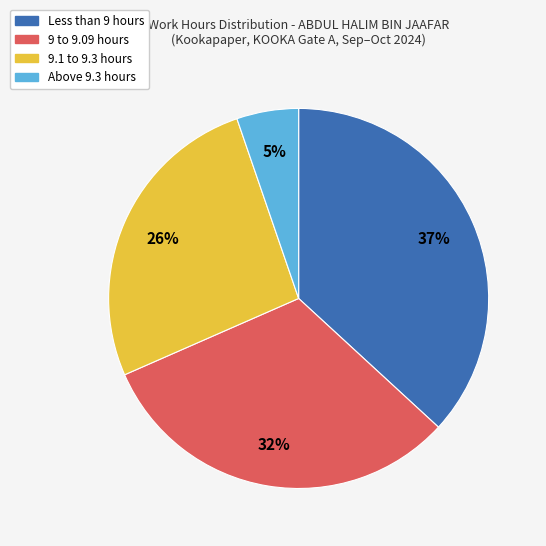

How many slices are in this pie chart?

4